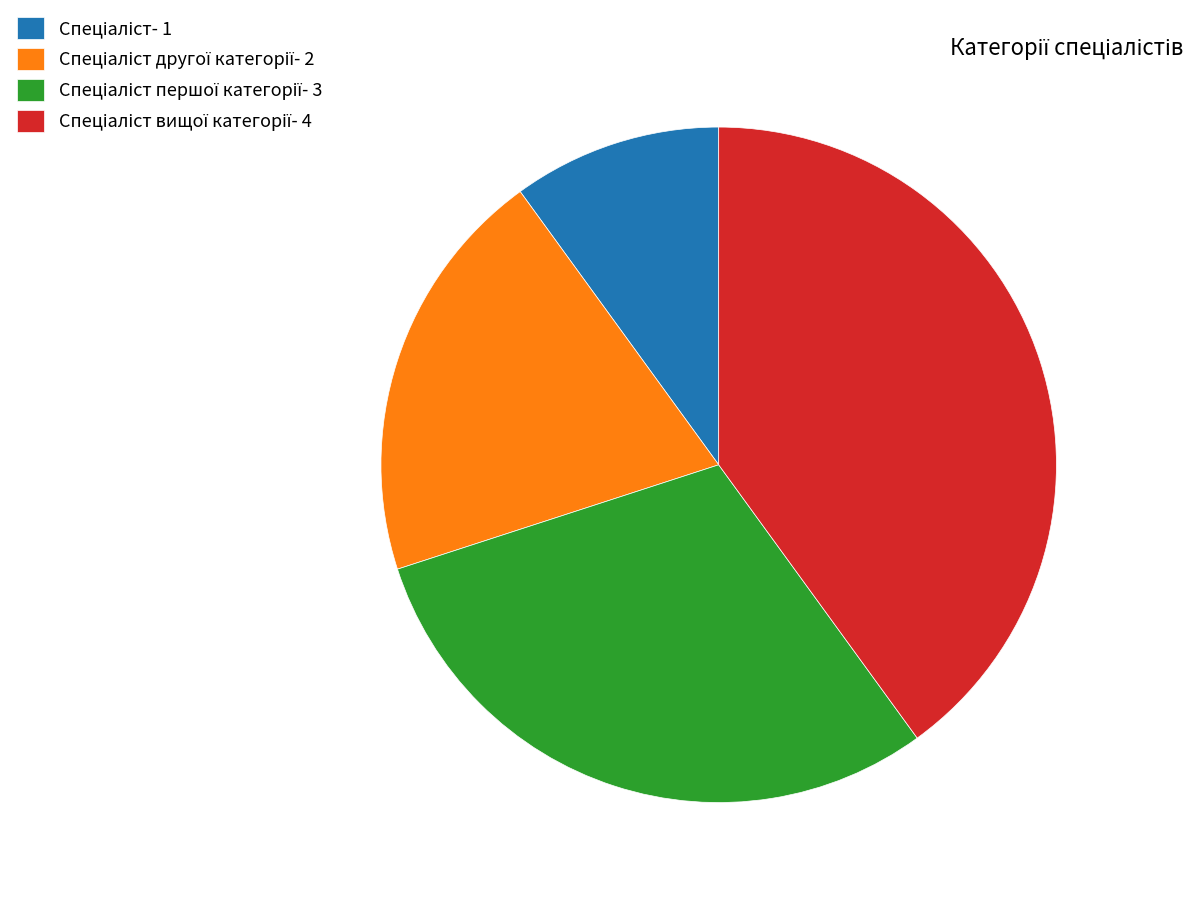

Is there any slice that represents more than half of the pie?

No